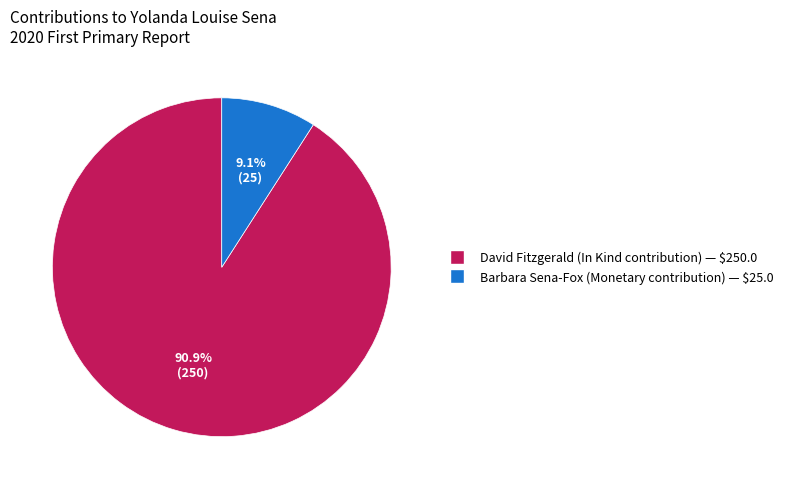

Between Barbara Sena-Fox (Monetary contribution) and David Fitzgerald (In Kind contribution), which is larger?

David Fitzgerald (In Kind contribution)